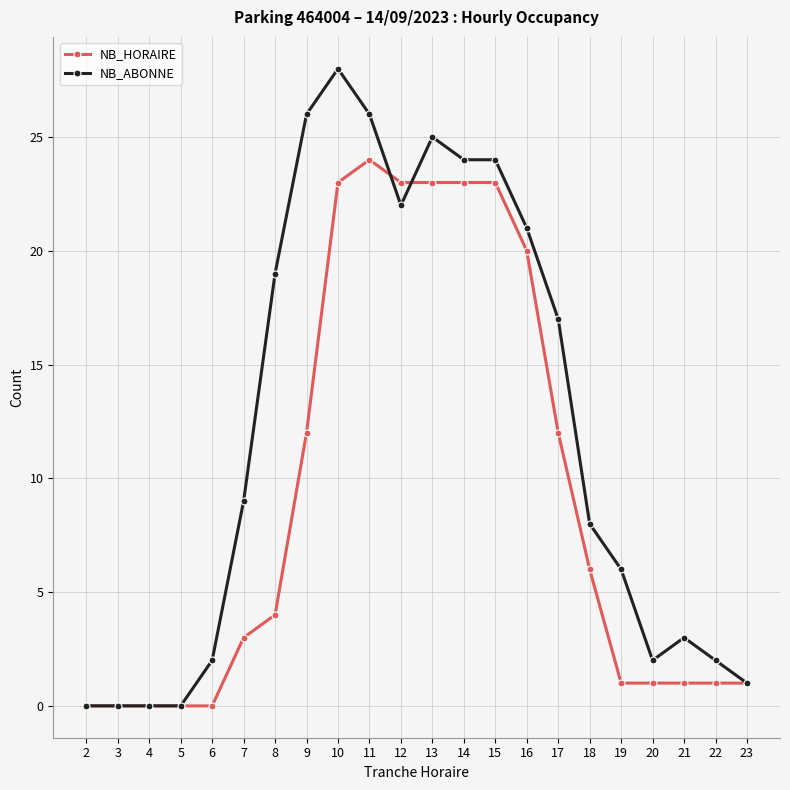

How many values in the NB_ABONNE series are below 9?

11